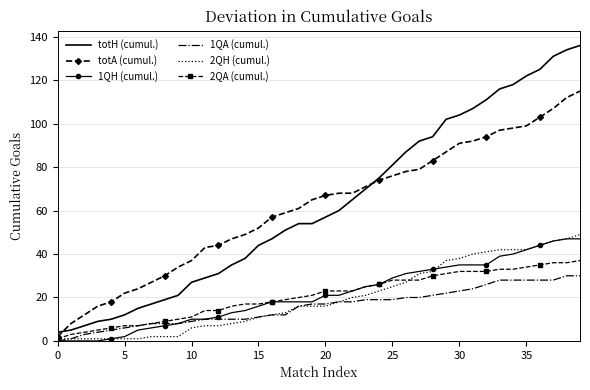

What is the maximum value shown in the chart?

136